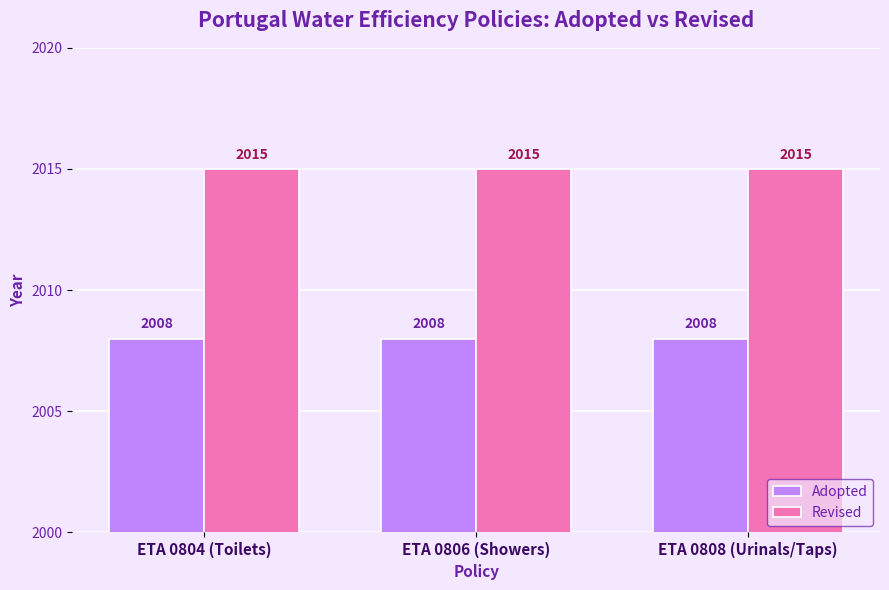

What is the label of the 2nd bar from the right?

ETA 0806 (Showers)